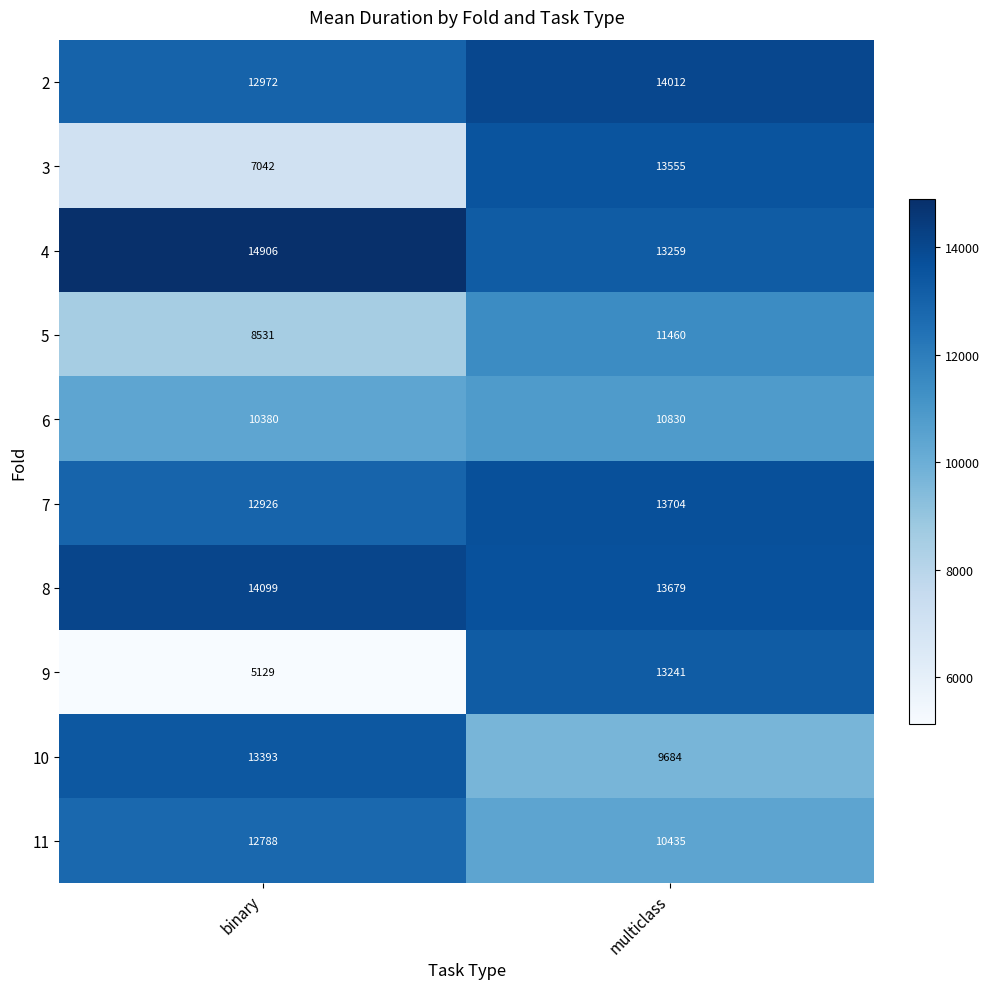

Which series has the largest range (max minus min)?

9